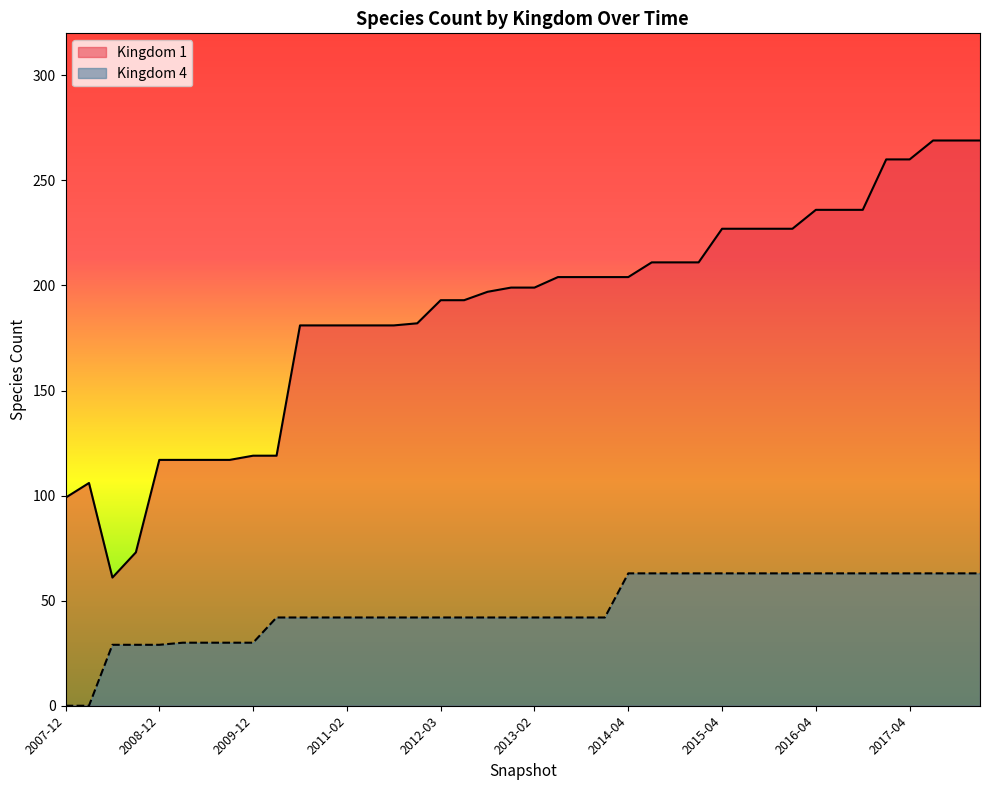

At which category is the sum across all series the highest?

2017-07